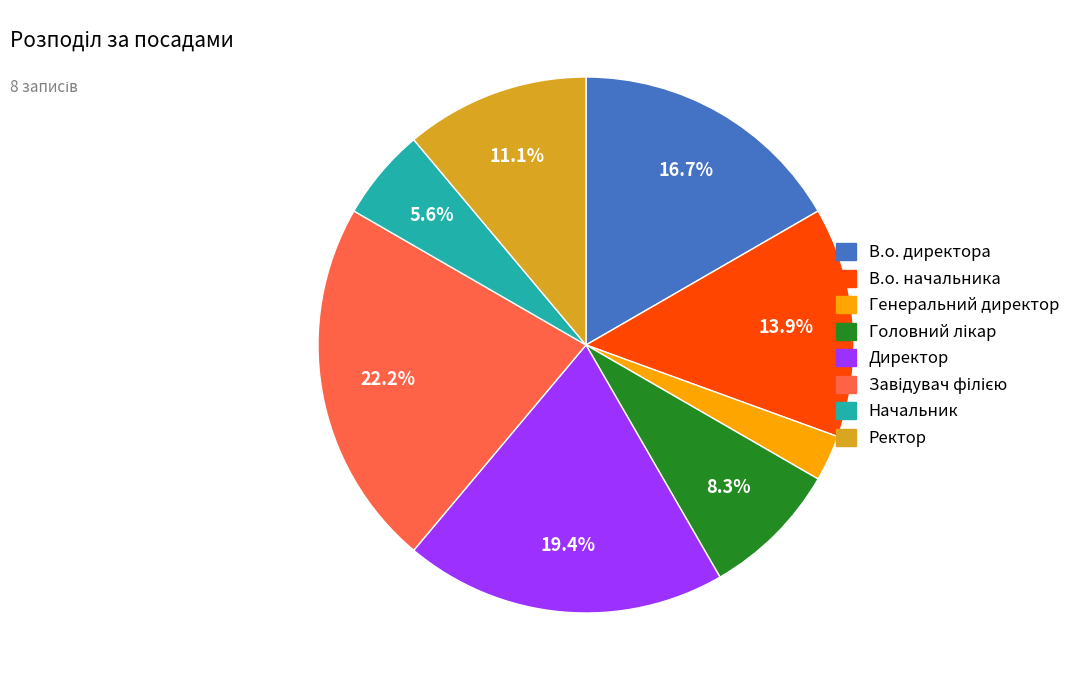

How much of the chart is everything except Ректор?

88.9%